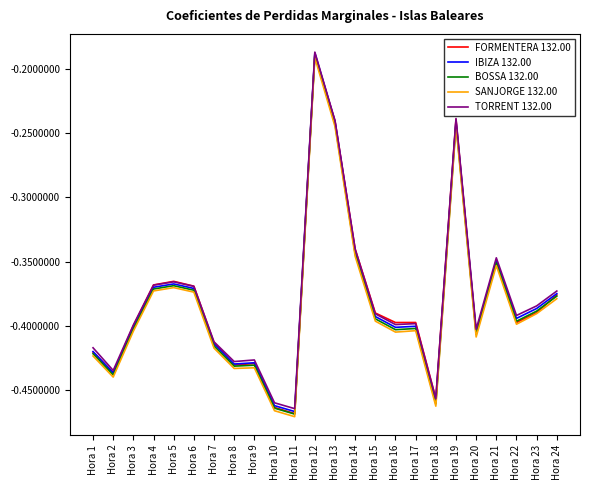

At which label is BOSSA 132.00 closest to 0?

Hora 12